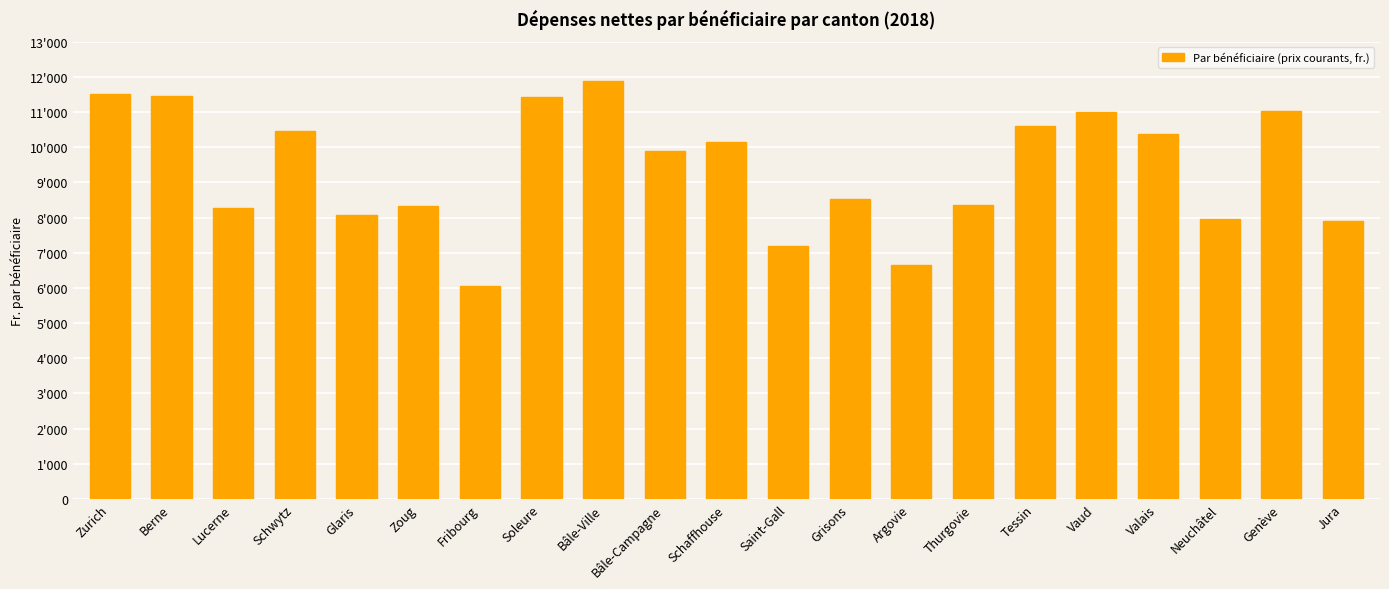

Are the bars horizontal?

No